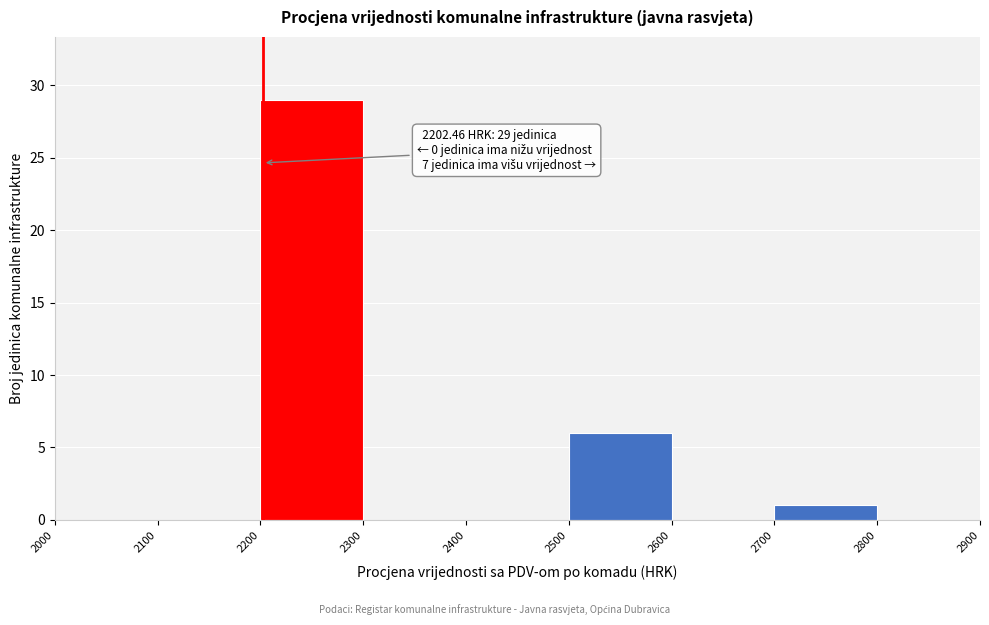

Which range on the x-axis has the tallest bar?

2200 to 2300